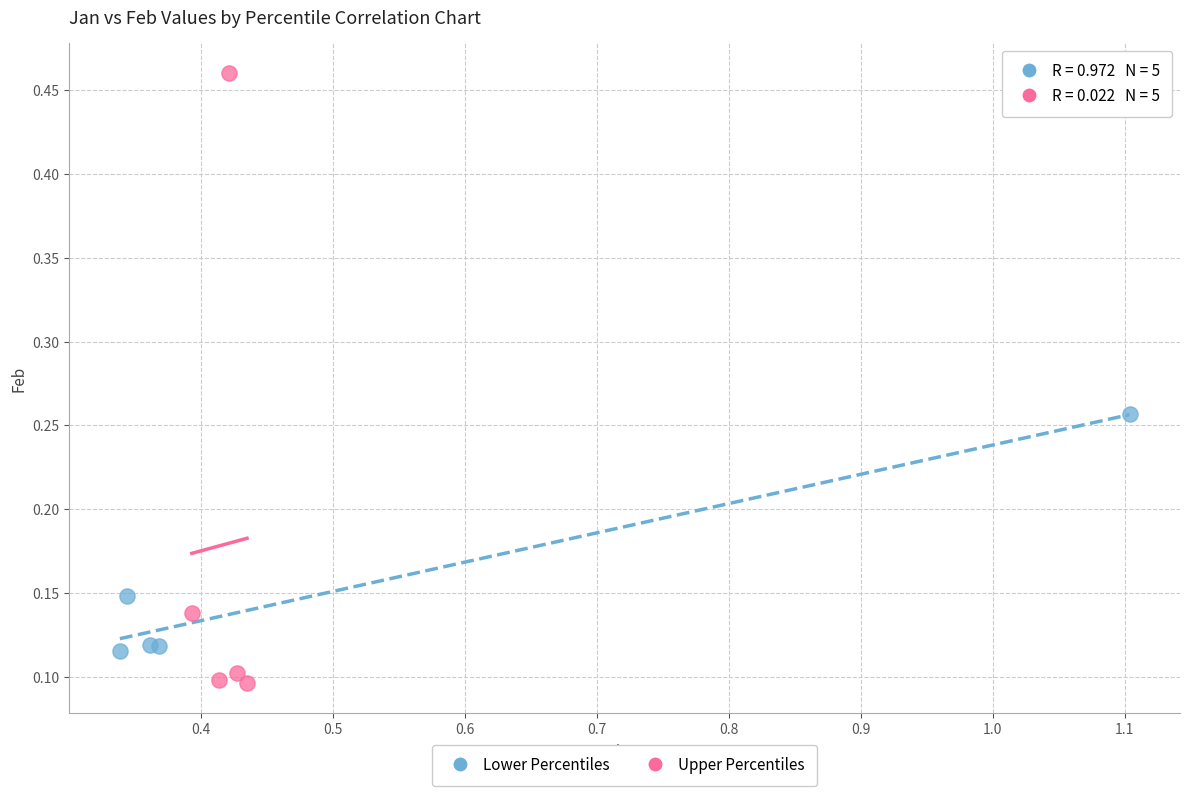

Which series reaches the minimum Y coordinate?

Upper Percentiles